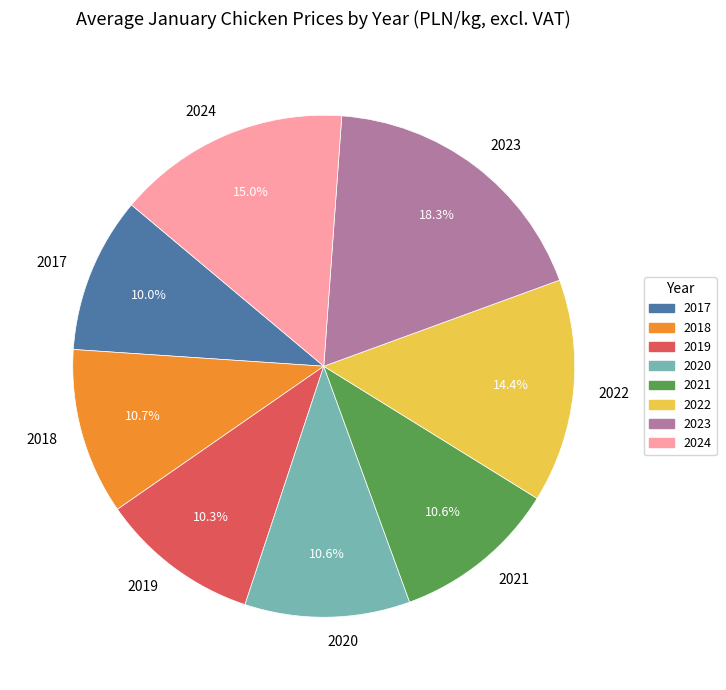

Between 2020 and 2024, which is larger?

2024